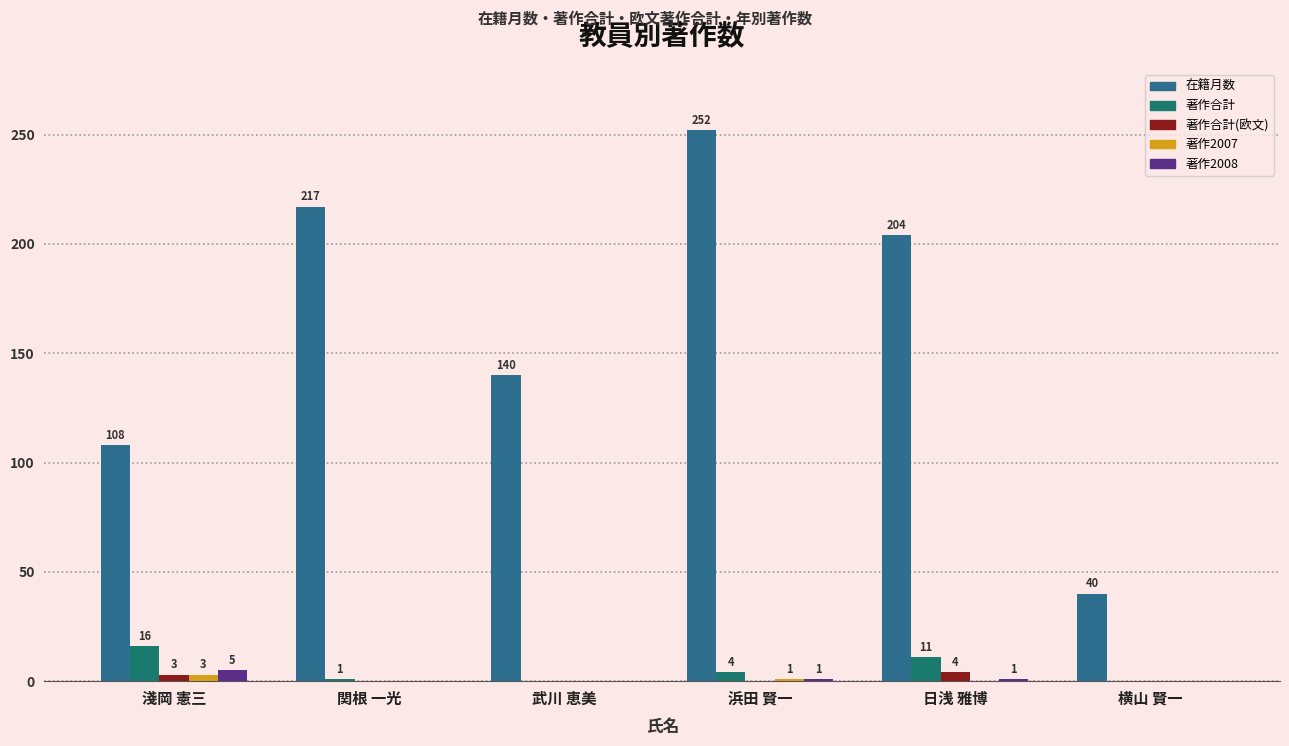

How many positive values does the 著作2007 series have?

2